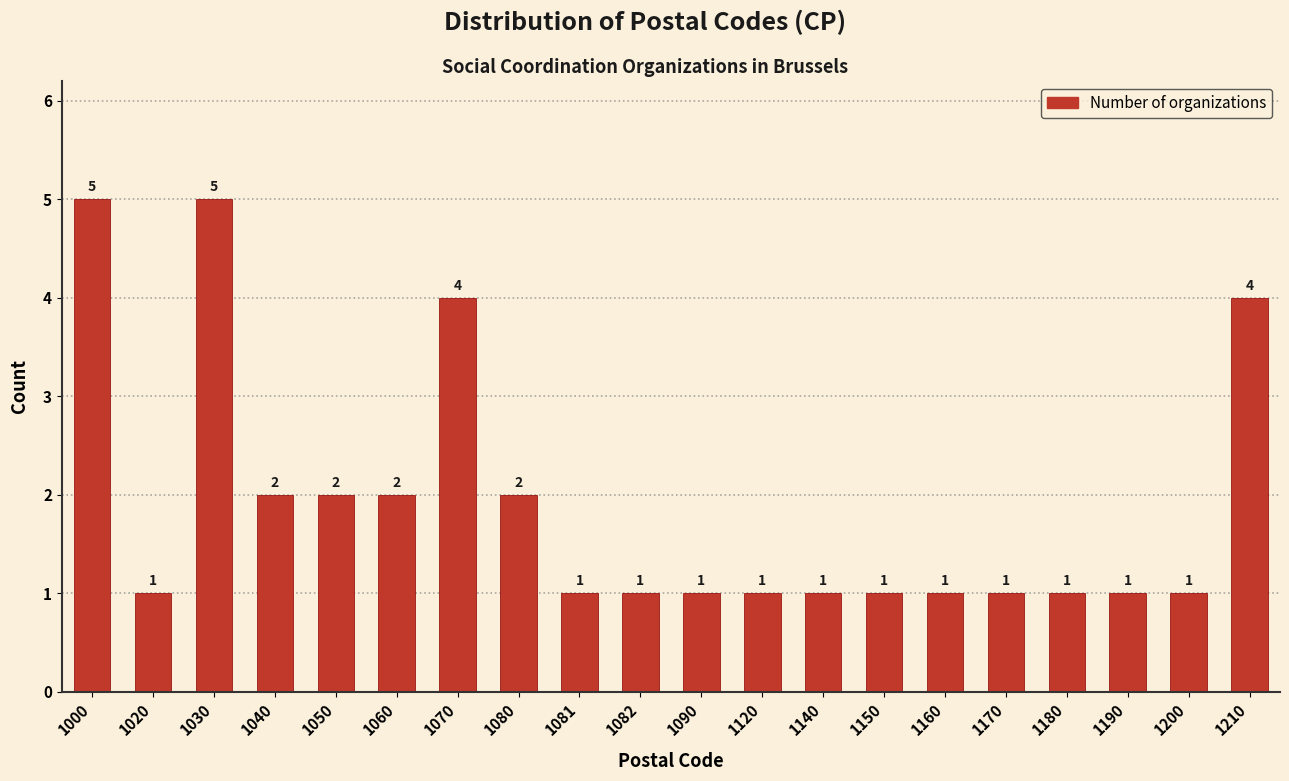

Reading right to left, list all the values displayed in this chart.

1210=4	1200=1	1190=1	1180=1	1170=1	1160=1	1150=1	1140=1	1120=1	1090=1	1082=1	1081=1	1080=2	1070=4	1060=2	1050=2	1040=2	1030=5	1020=1	1000=5